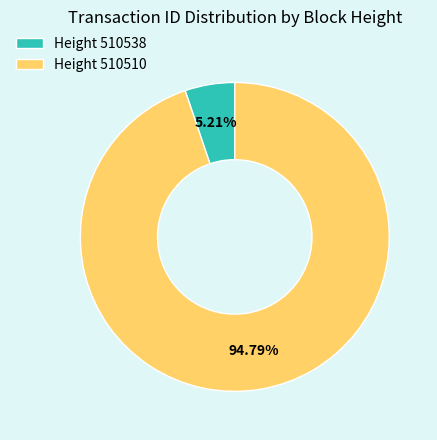

What is the smallest slice in the pie chart?

Height 510538